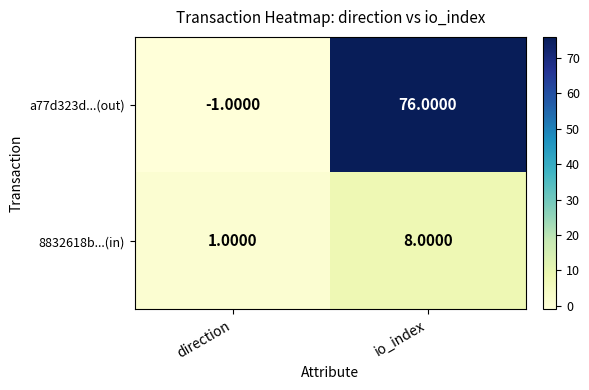

What is the difference between the maximum and minimum values in the a77d323d...(out) series?

77